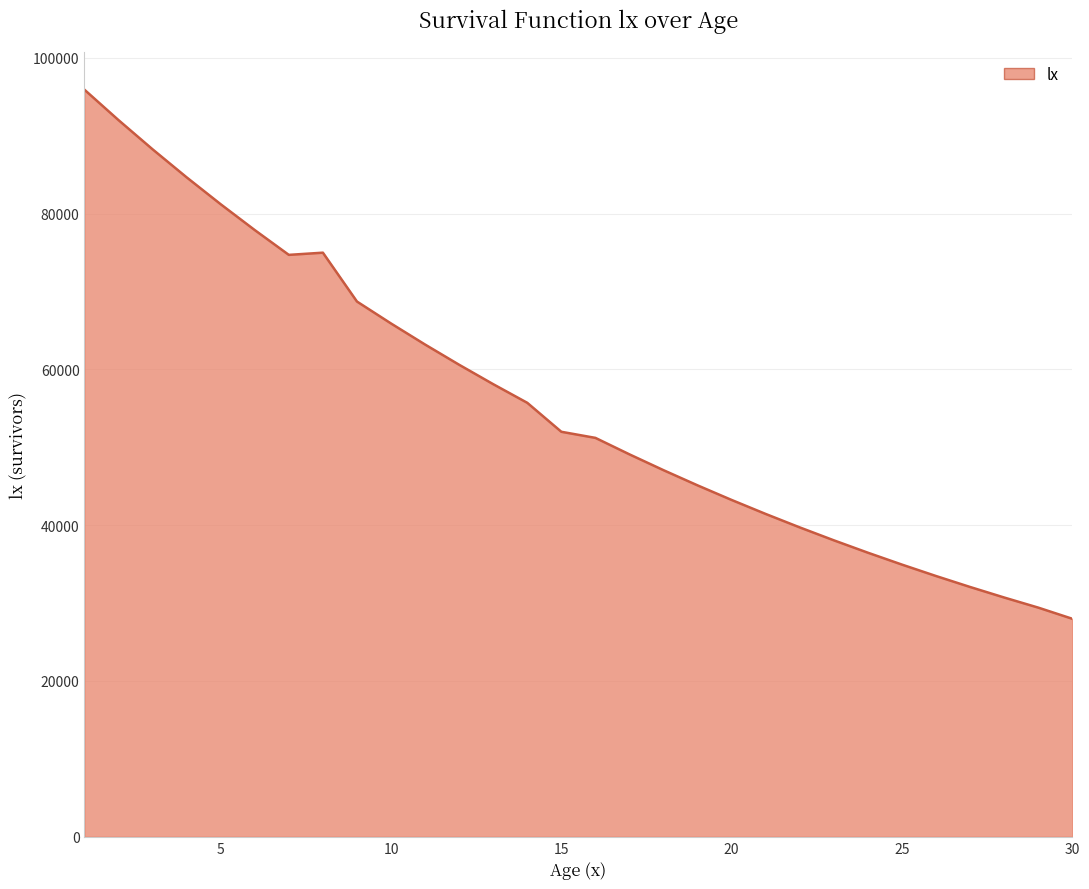

What is the difference between the maximum and minimum values?

67944.4